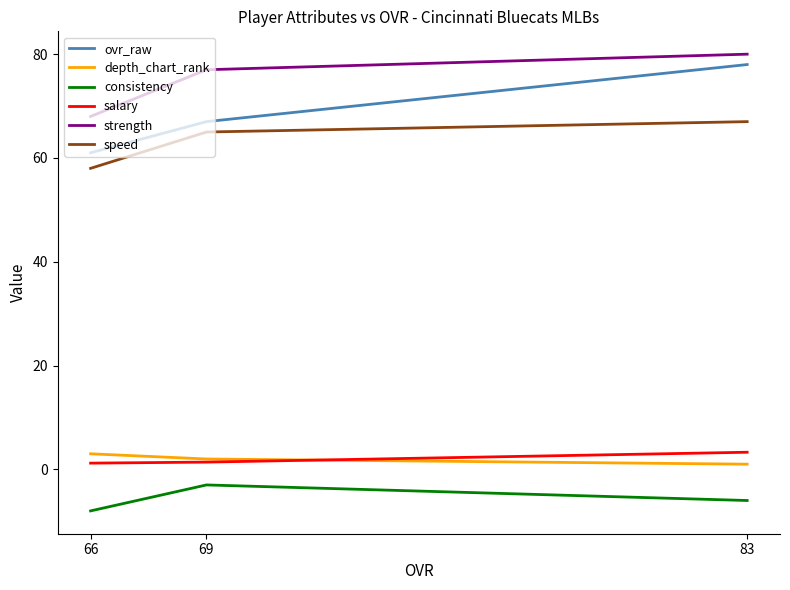

Reading left to right, transcribe all the data shown in this chart.

ovr_raw: 83=78.0	69=67.0	66=61.0
depth_chart_rank: 83=1.0	69=2.0	66=3.0
consistency: 83=-6.0	69=-3.0	66=-8.0
salary: 83=3.3	69=1.4	66=1.2
strength: 83=80.0	69=77.0	66=68.0
speed: 83=67.0	69=65.0	66=58.0